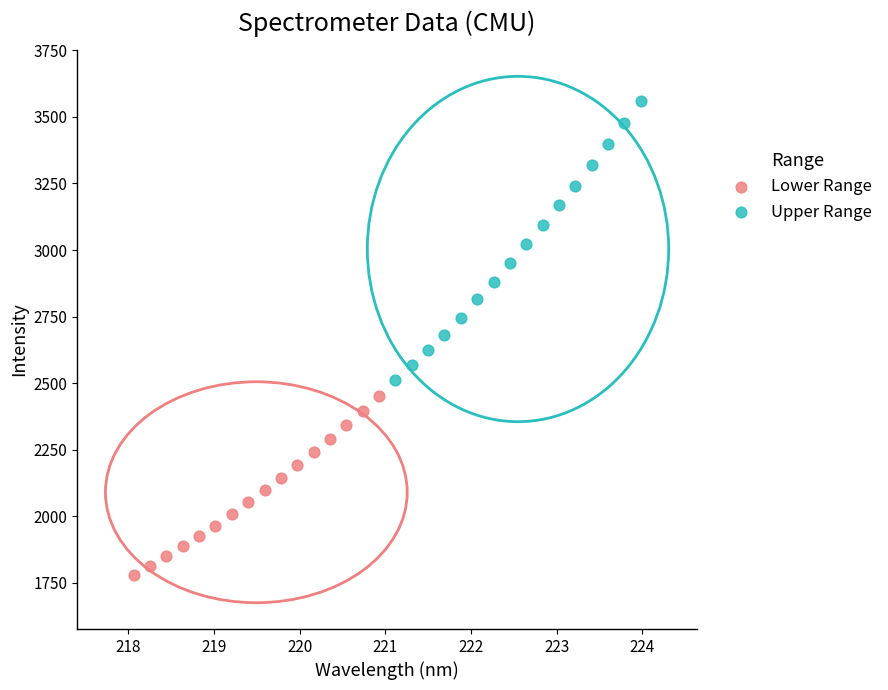

What are all the series names shown in the legend?

Lower Range, Upper Range